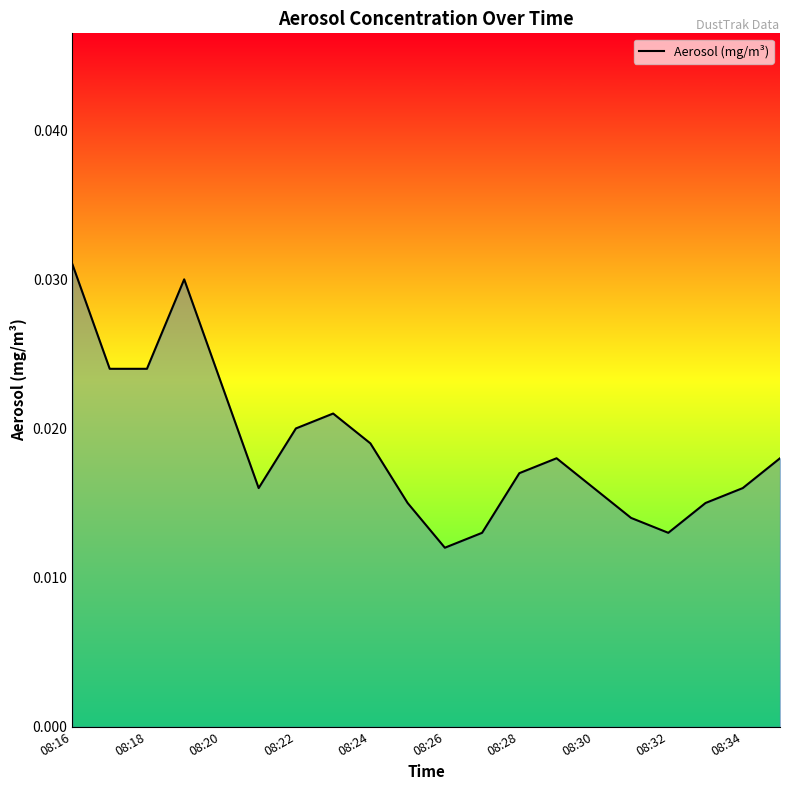

Between 08:18 and 08:20, which is larger?

08:18